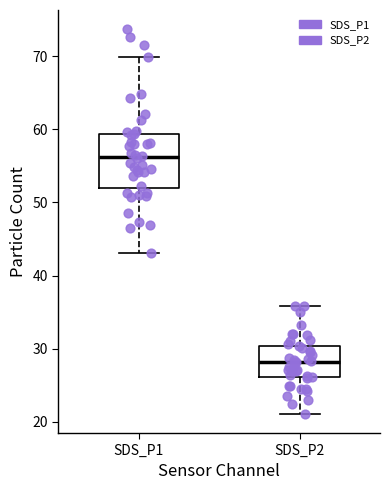

Where does the lower whisker of the box for SDS_P2 end on the y-axis? The values are not printed on the chart, so give them approximately, as read against the axis.

21